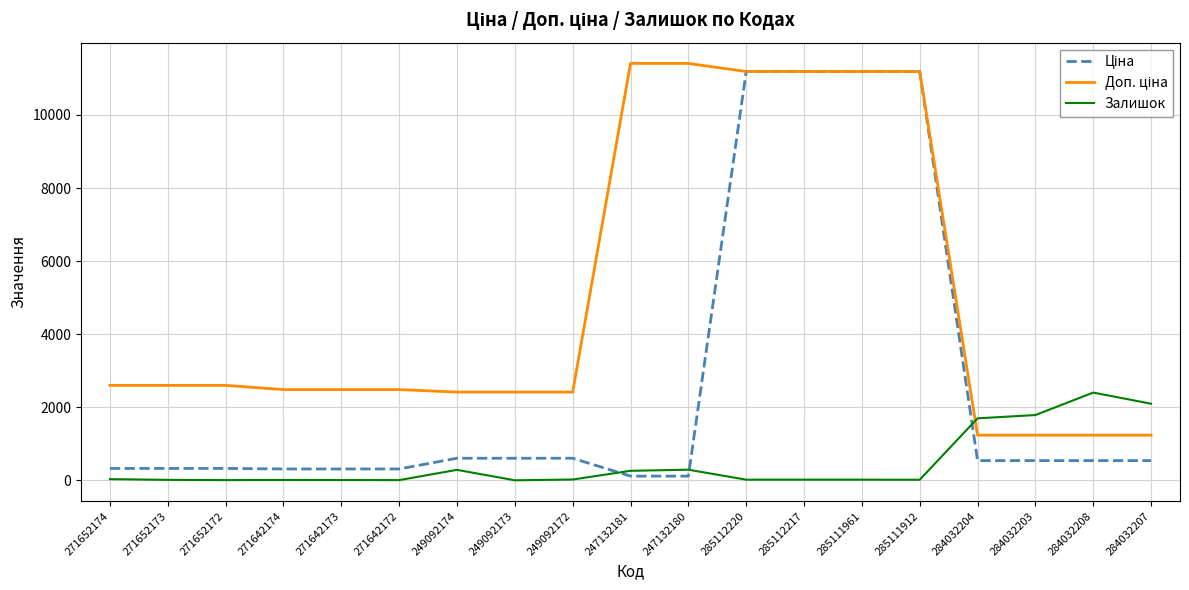

Which category has the highest value in the Залишок series?

284032208